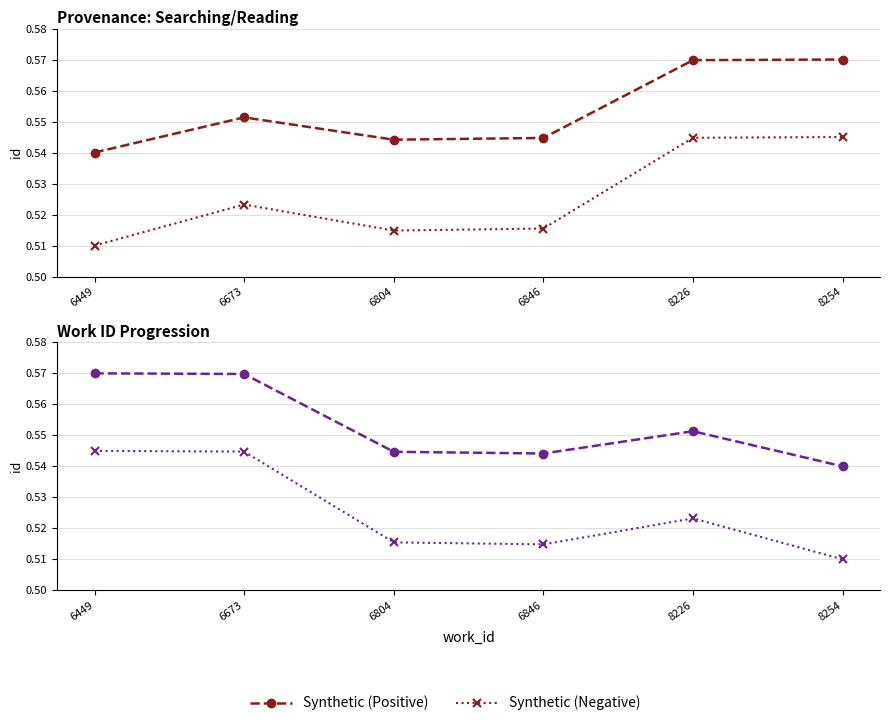

What is the approximate value of Synthetic (Negative) at 8254?

0.5